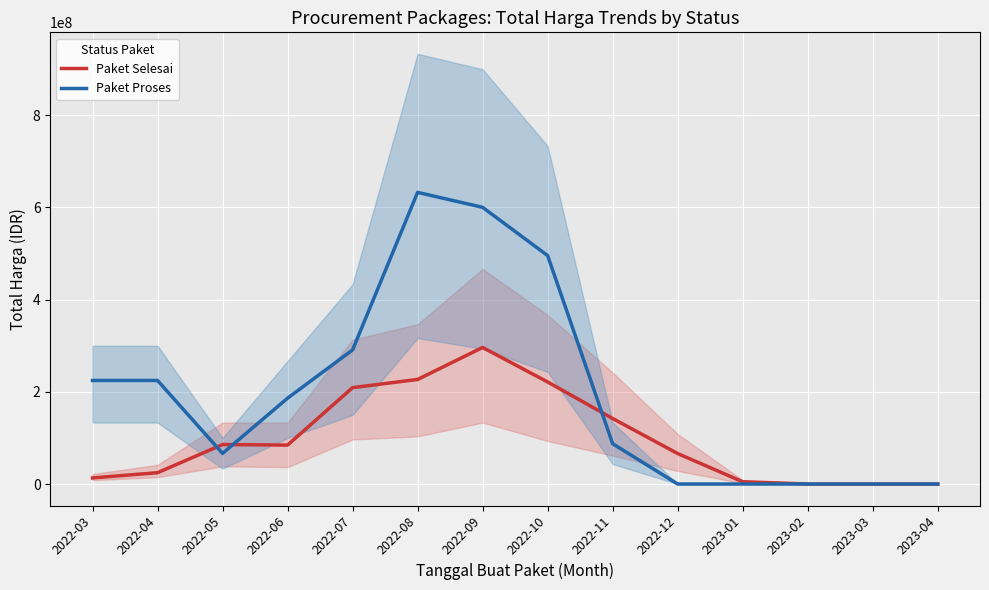

What is the greatest value displayed?

632767926.7